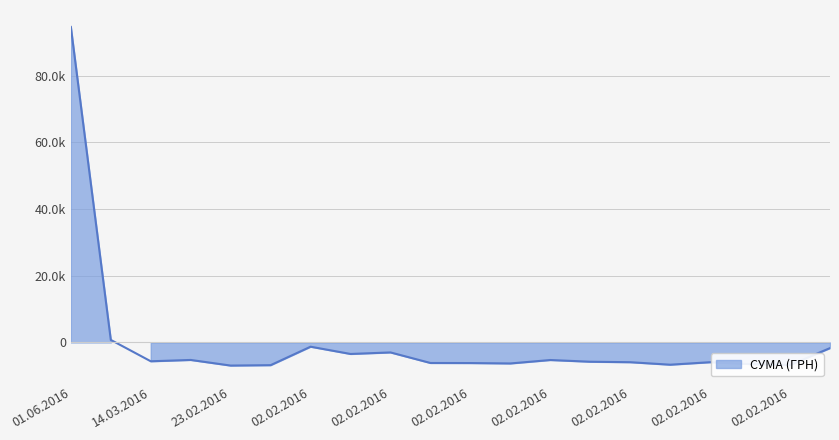

How many positive values are there?

2